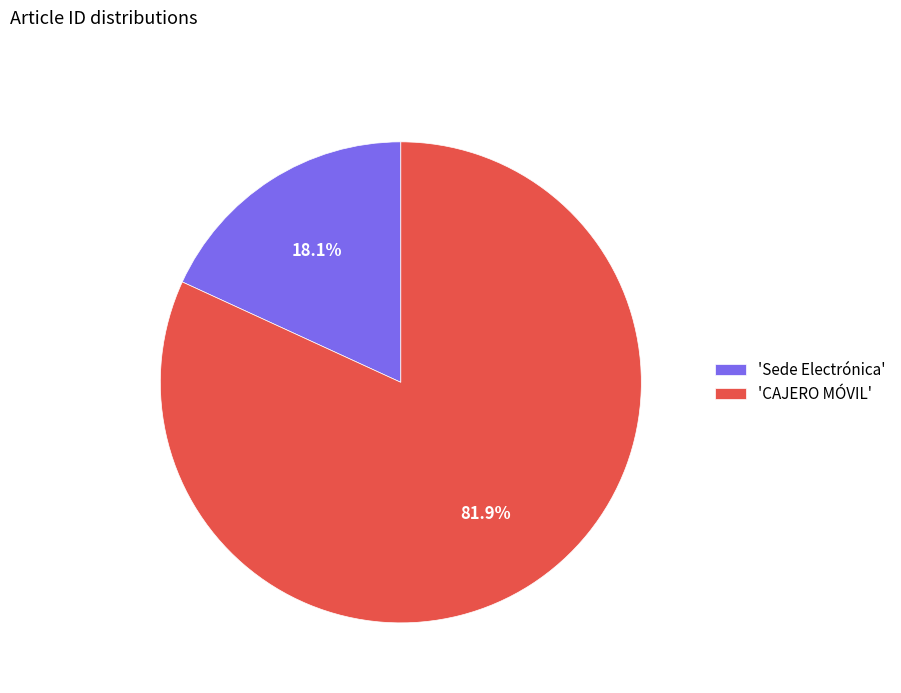

To the nearest percent, what is the difference between the largest and smallest slice percentages?

64%